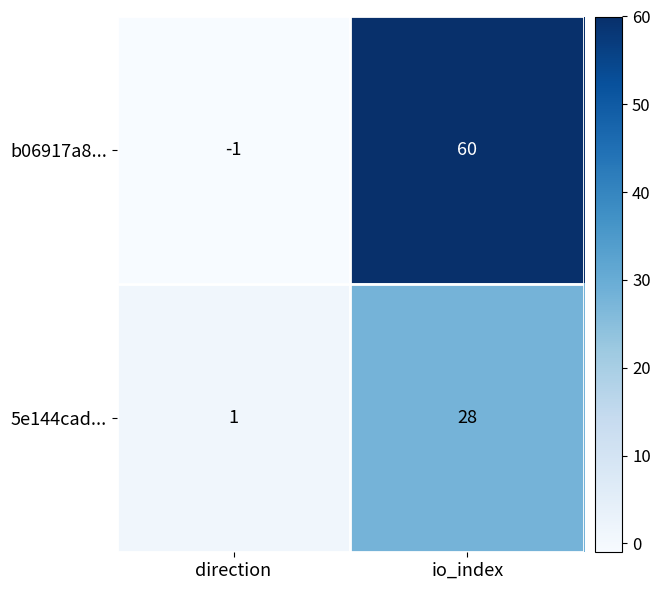

Reading left to right, list all the values displayed in this chart.

b06917a8...: -1	60
5e144cad...: 1	28